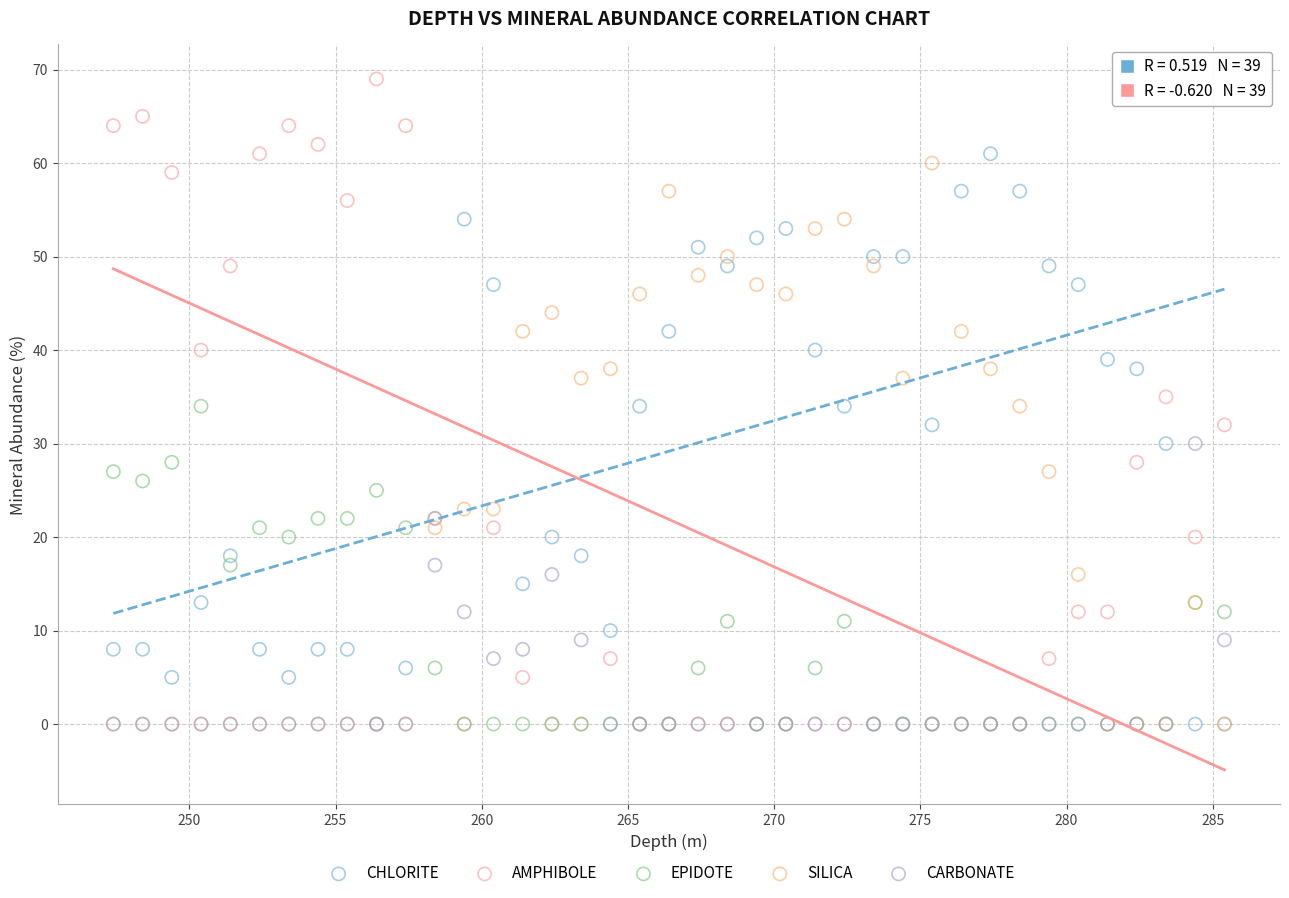

What are all the series names shown in the legend?

CHLORITE, AMPHIBOLE, EPIDOTE, SILICA, CARBONATE